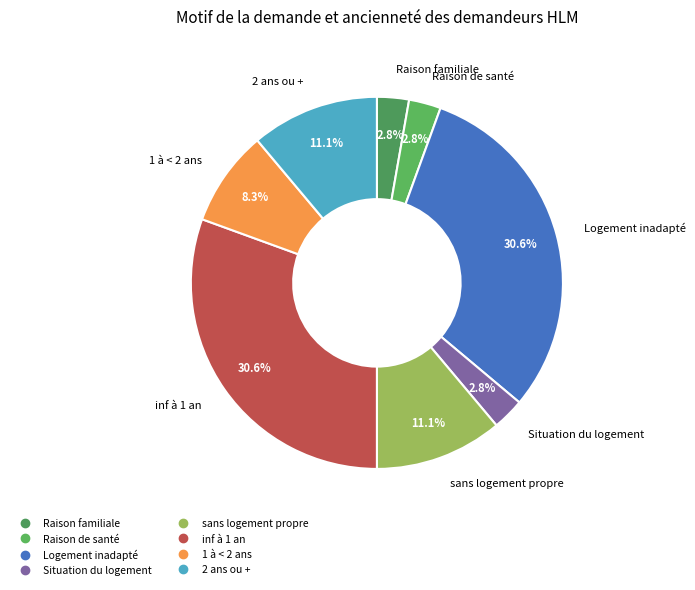

Which has a higher value, 2 ans ou + or 1 à < 2 ans?

2 ans ou +